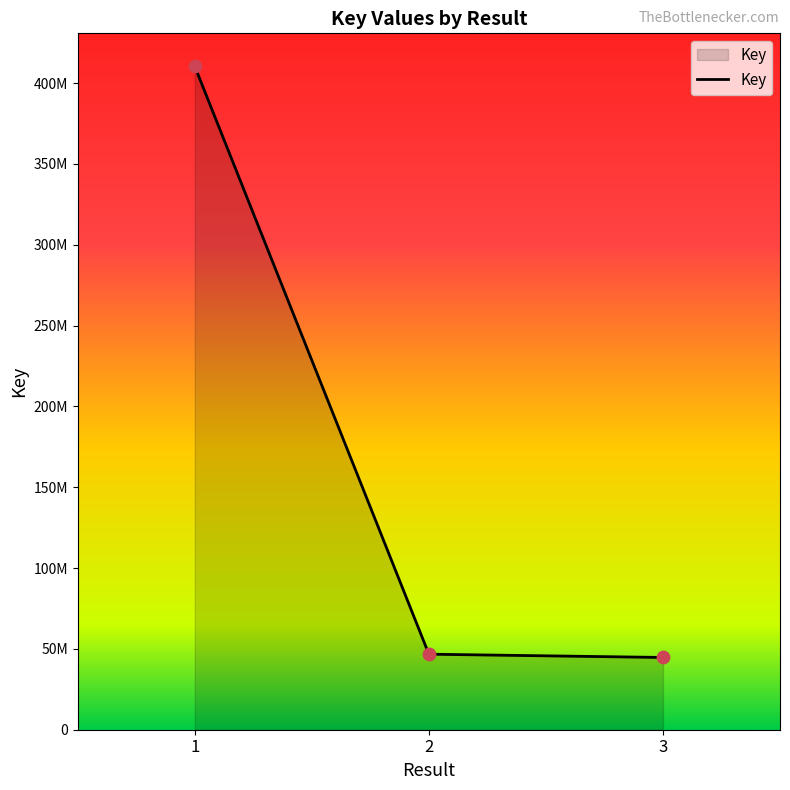

What is the change in value from 2 to 3?

-2025528